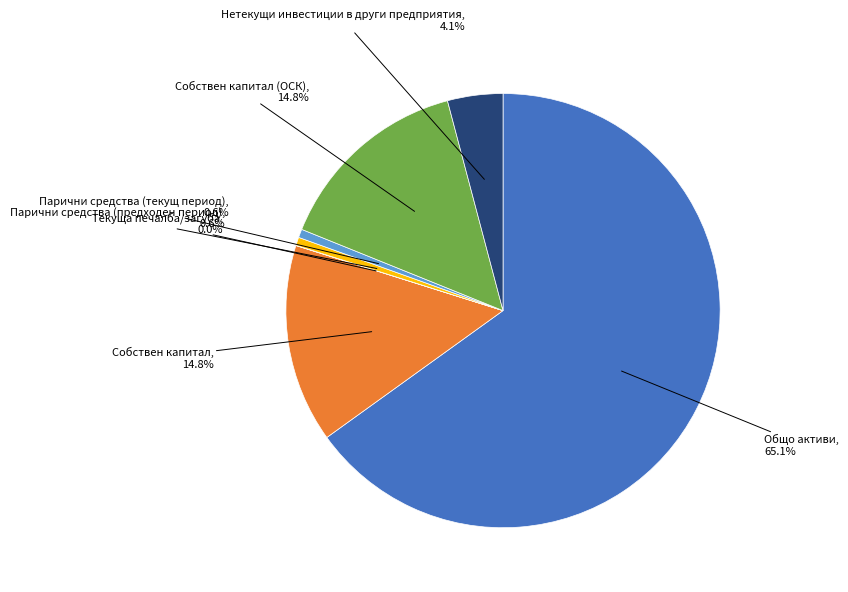

Which has a higher value, Собствен капитал or Нетекущи инвестиции в други предприятия?

Собствен капитал